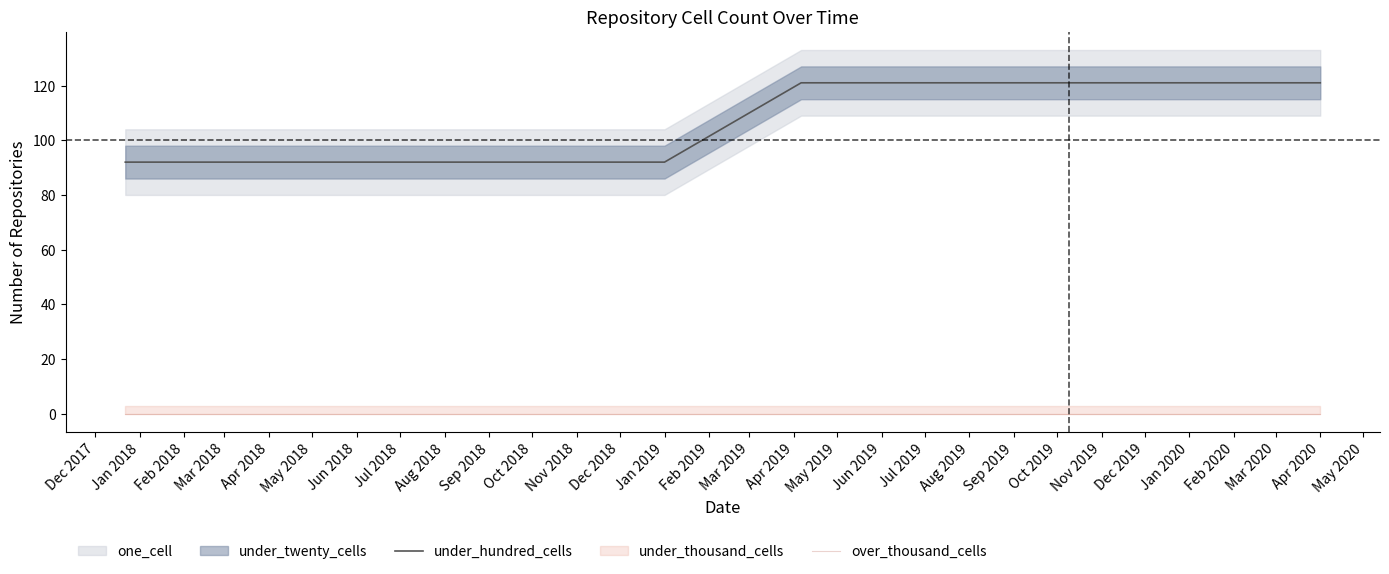

What is the lowest value of the under_hundred_cells series?

92